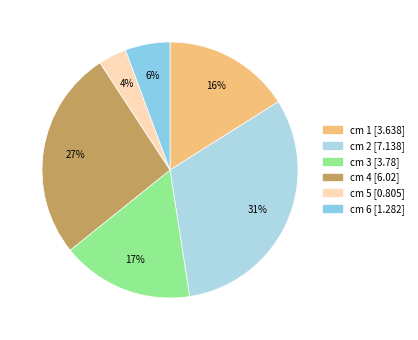

Does any single category account for the majority?

No